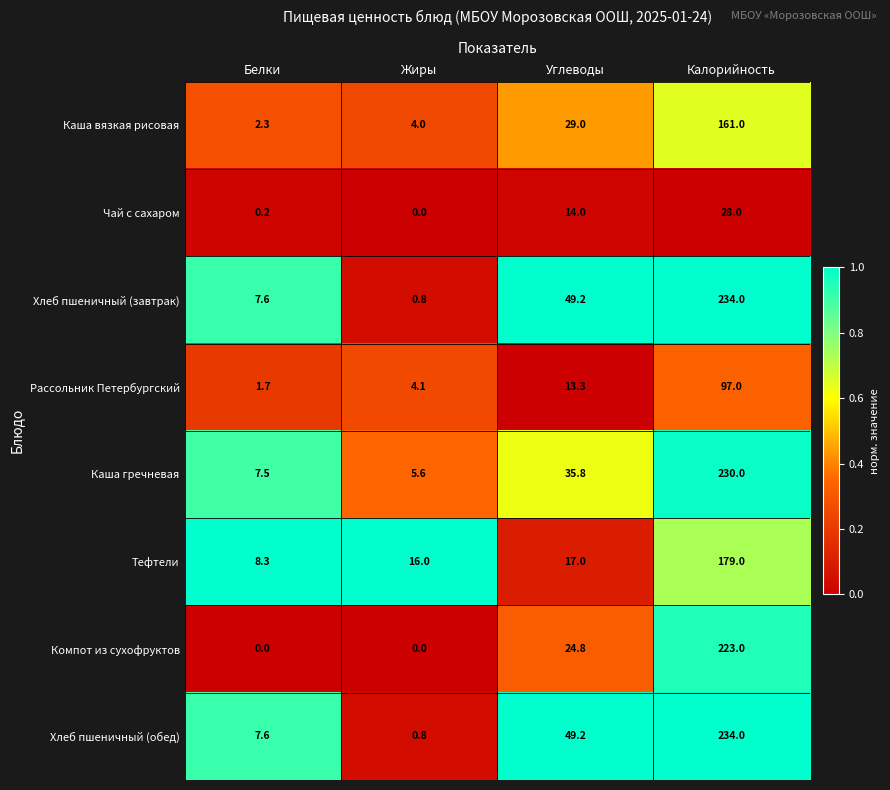

At how many categories does at least one series exceed 0?

4